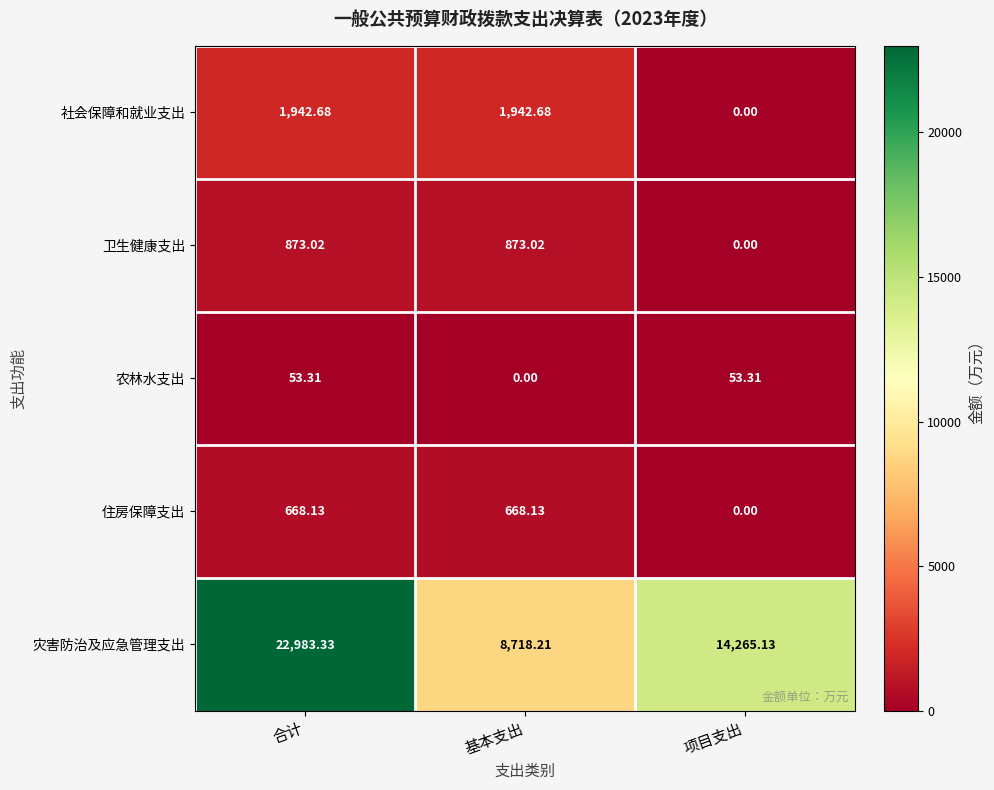

At which label does 农林水支出 reach its minimum?

基本支出